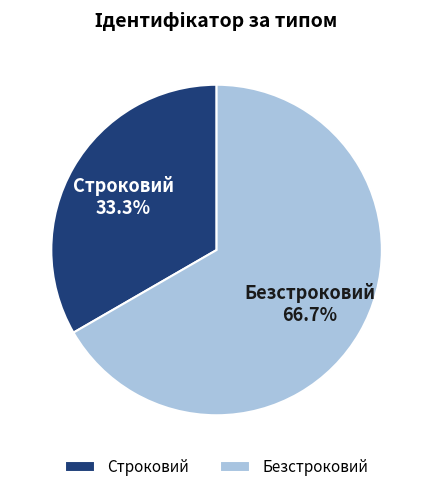

What percentage is the Безстроковий slice, to the nearest percent?

67%